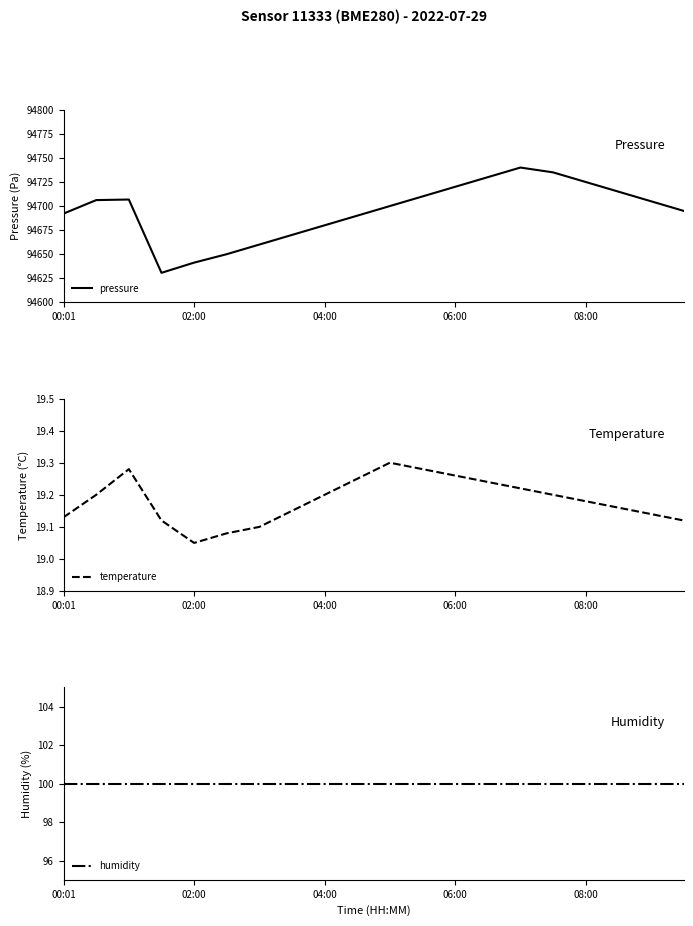

At which category is the sum across all series the highest?

14